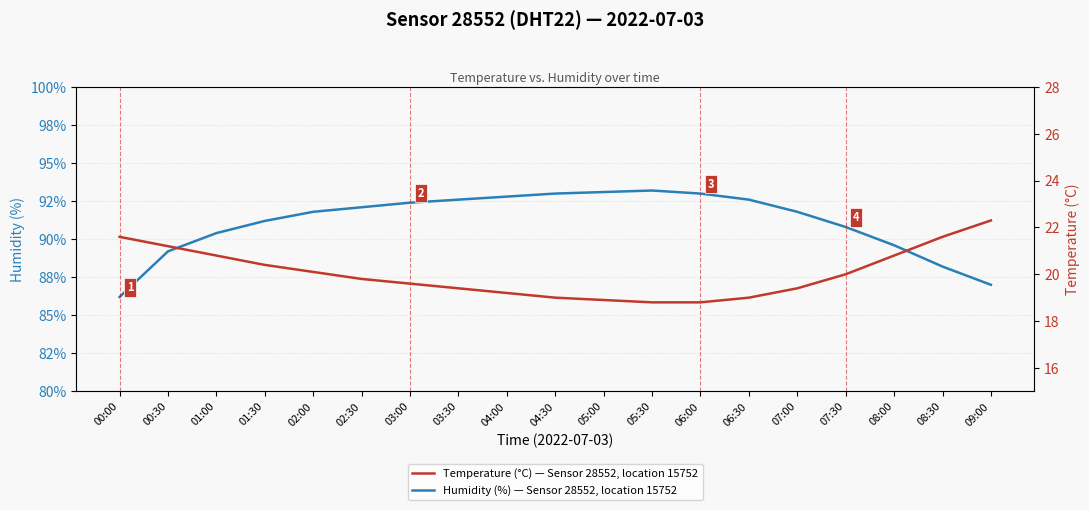

List the series in order of their peak value, lowest first.

Temperature (°C) — Sensor 28552, location 15752, Humidity (%) — Sensor 28552, location 15752